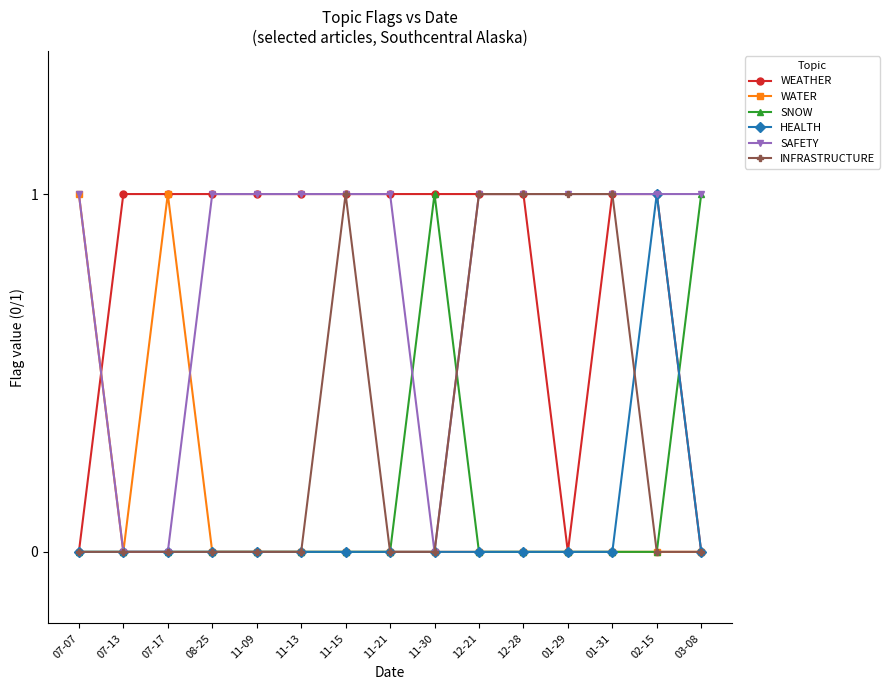

What is the total value across all series at 07-07?

2